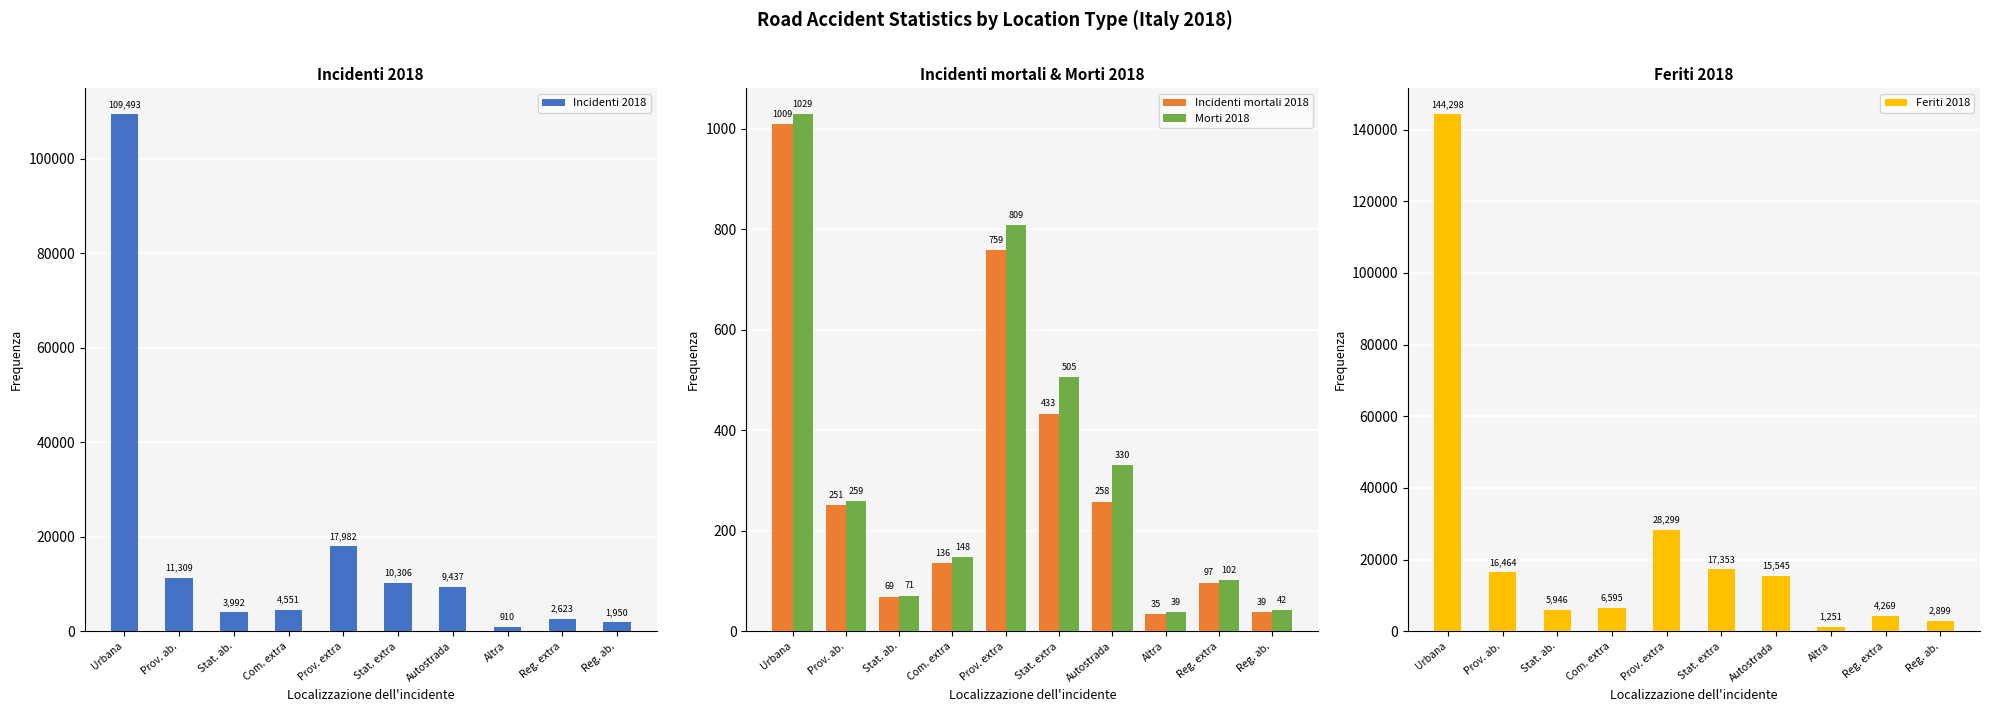

At which label does Feriti 2018 first exceed 15545?

Urbana